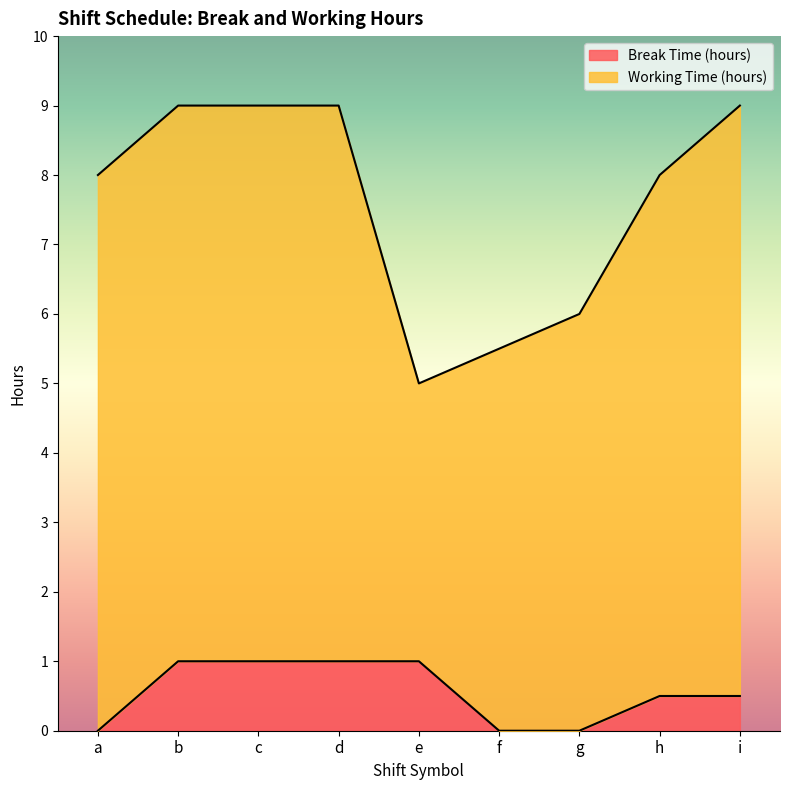

List the labels in order of value, smallest first.

a, f, g, h, i, b, c, d, e